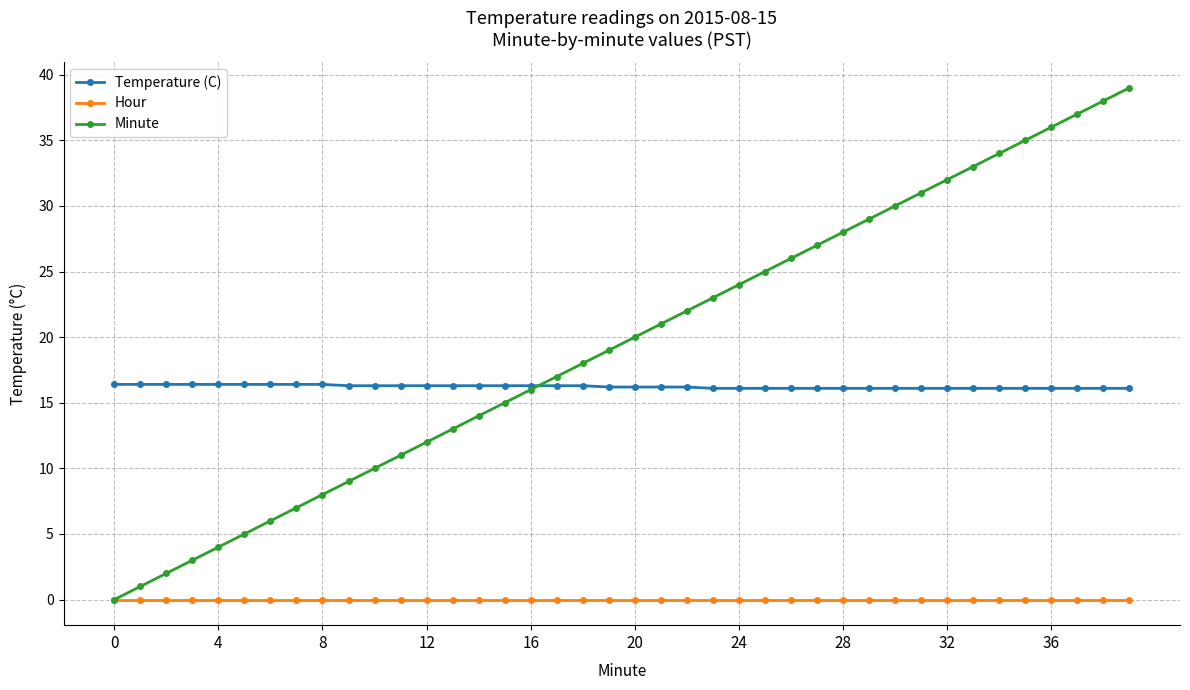

Which series has the largest range (max minus min)?

Minute